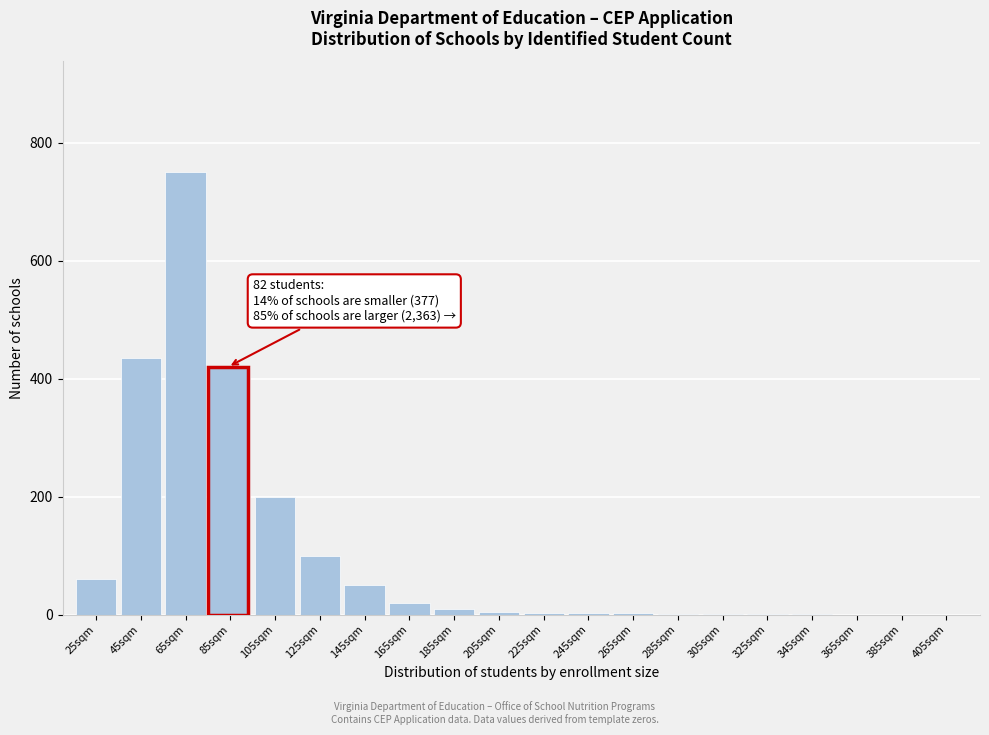

What is the sum of all values?

2061